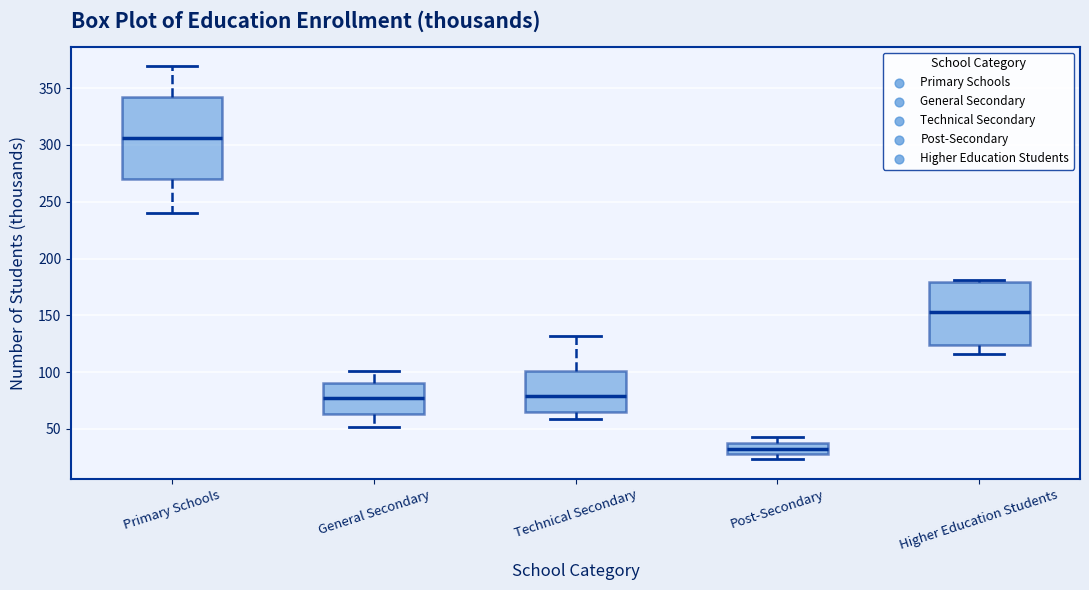

Reading left to right, transcribe this box plot: for each box, give where its median line is, the range the box spans, and where its two whiskers end, as read against the y-axis. The values are not printed on the chart, so give them approximately, as read against the axis.

Primary Schools: median 305, box 270 to 340, whiskers 240 to 370
General Secondary: median 75, box 65 to 90, whiskers 50 to 100
Technical Secondary: median 80, box 65 to 100, whiskers 60 to 130
Post-Secondary: median 30 (inside the box), box 30 to 35, whiskers 25 to 45
Higher Education Students: median 155, box 125 to 180, whiskers 115 to 180 (just above the box's upper edge)